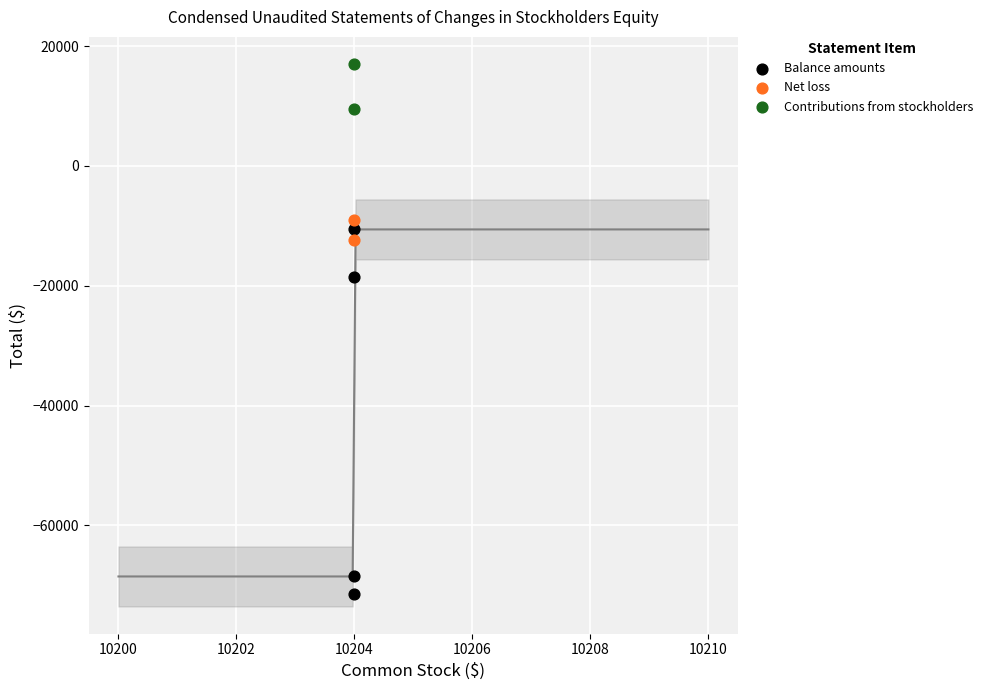

Which series contains the highest Y value?

Contributions from stockholders